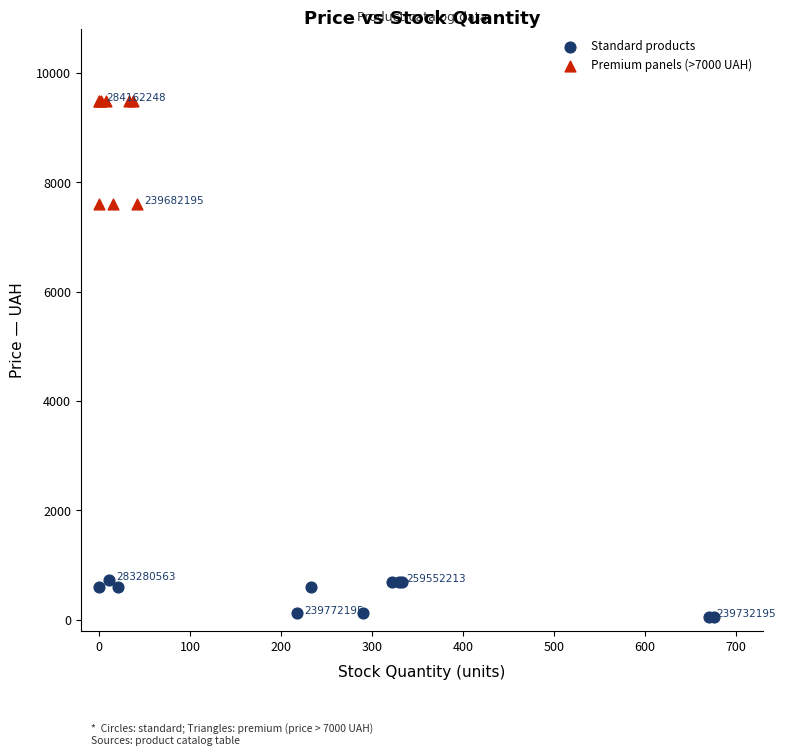

Which series has the widest spread of Y values?

Premium panels (>7000 UAH)